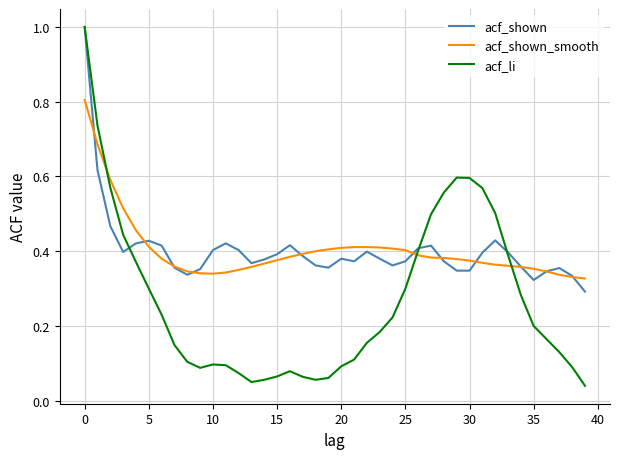

What is the highest value of the acf_shown series?

1.0